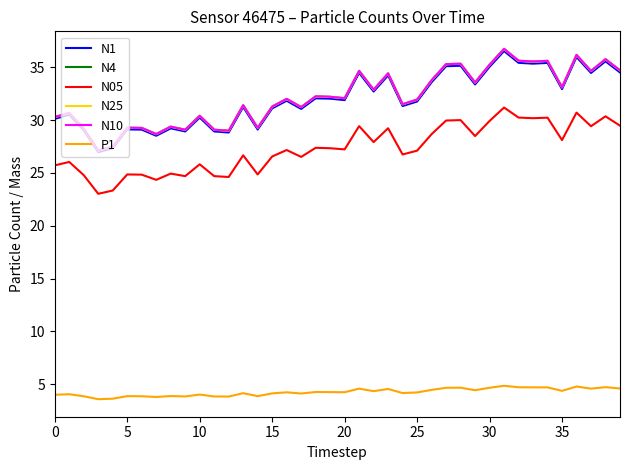

True or false: N25 and P1 intersect in this chart.

False